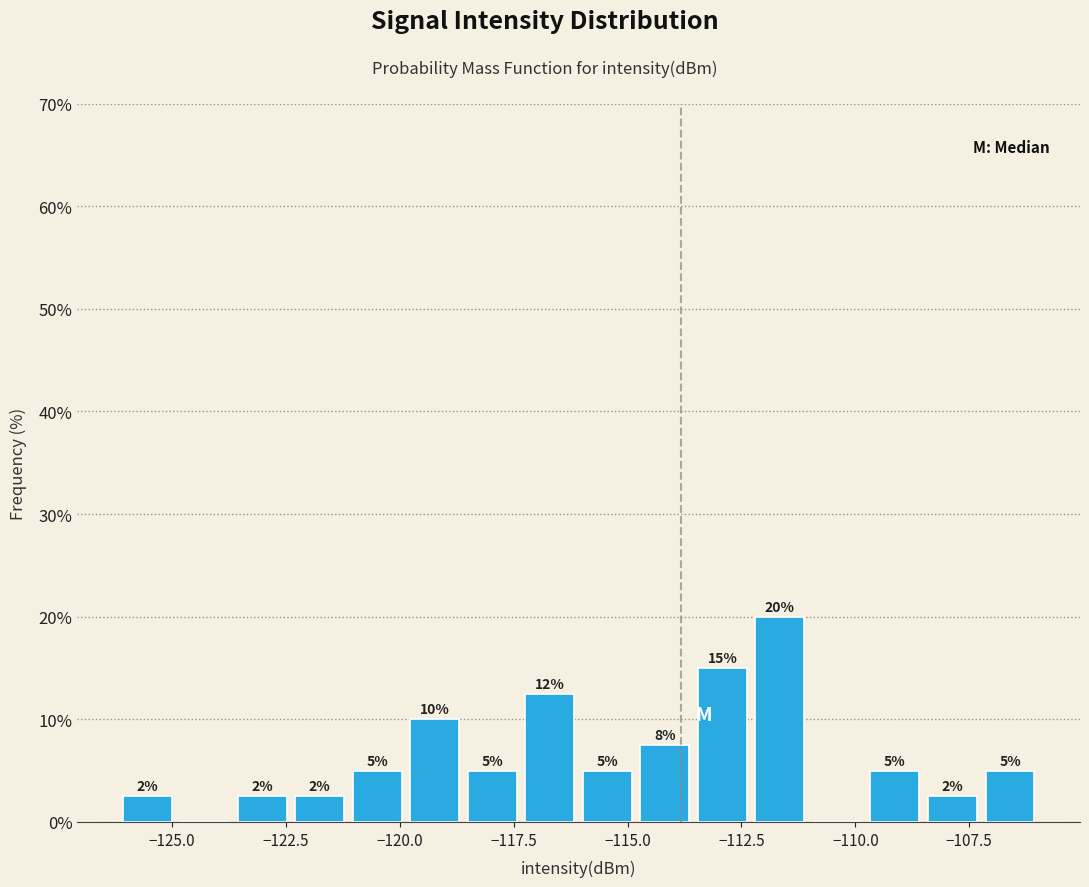

Around what value on the x-axis is the tallest bar? Give the approximate position of its centre, as read against the axis.

-111.5